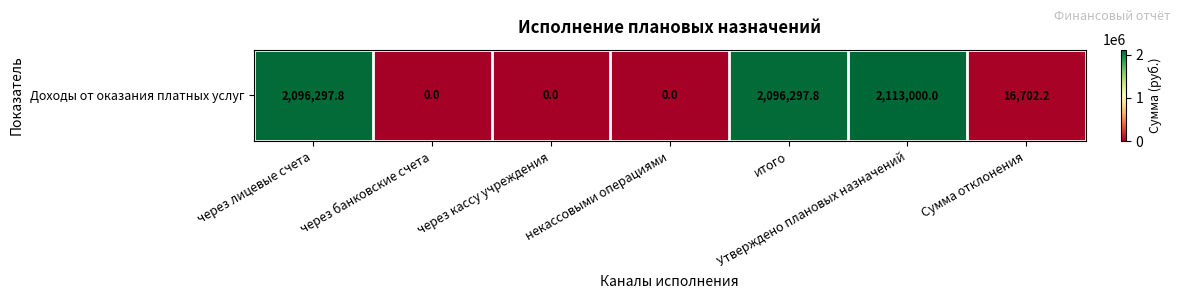

Where does the data first go above 16702?

через лицевые счета